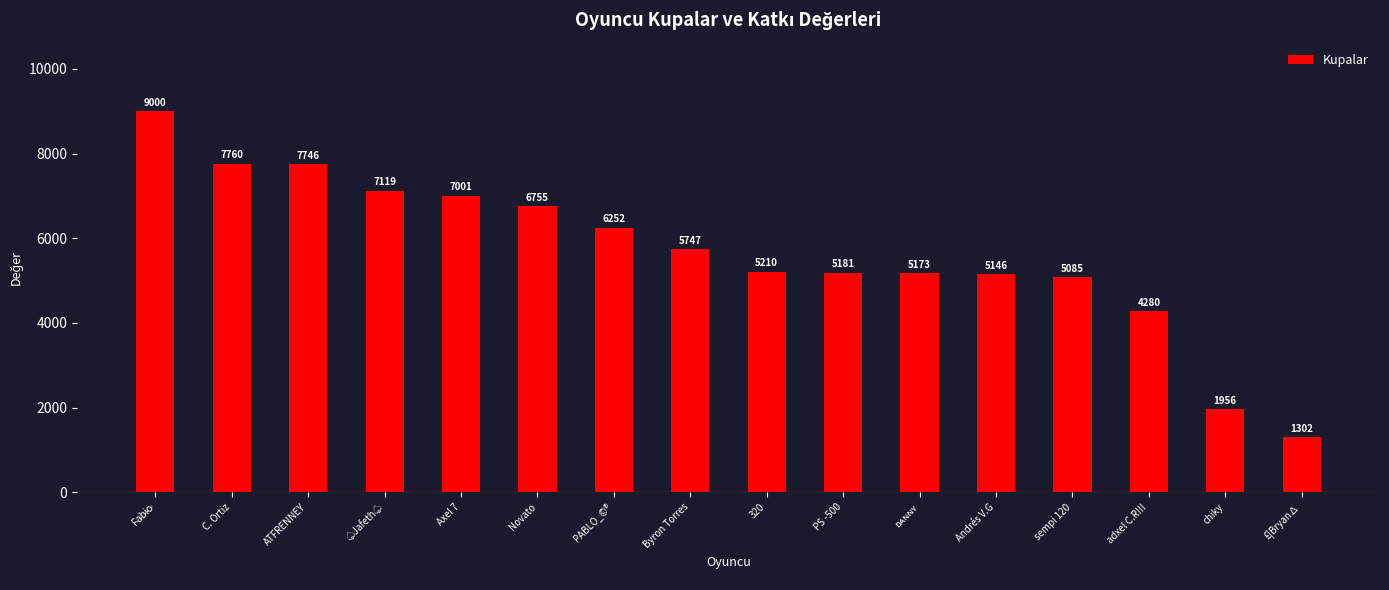

What is the maximum value shown in the chart?

9000